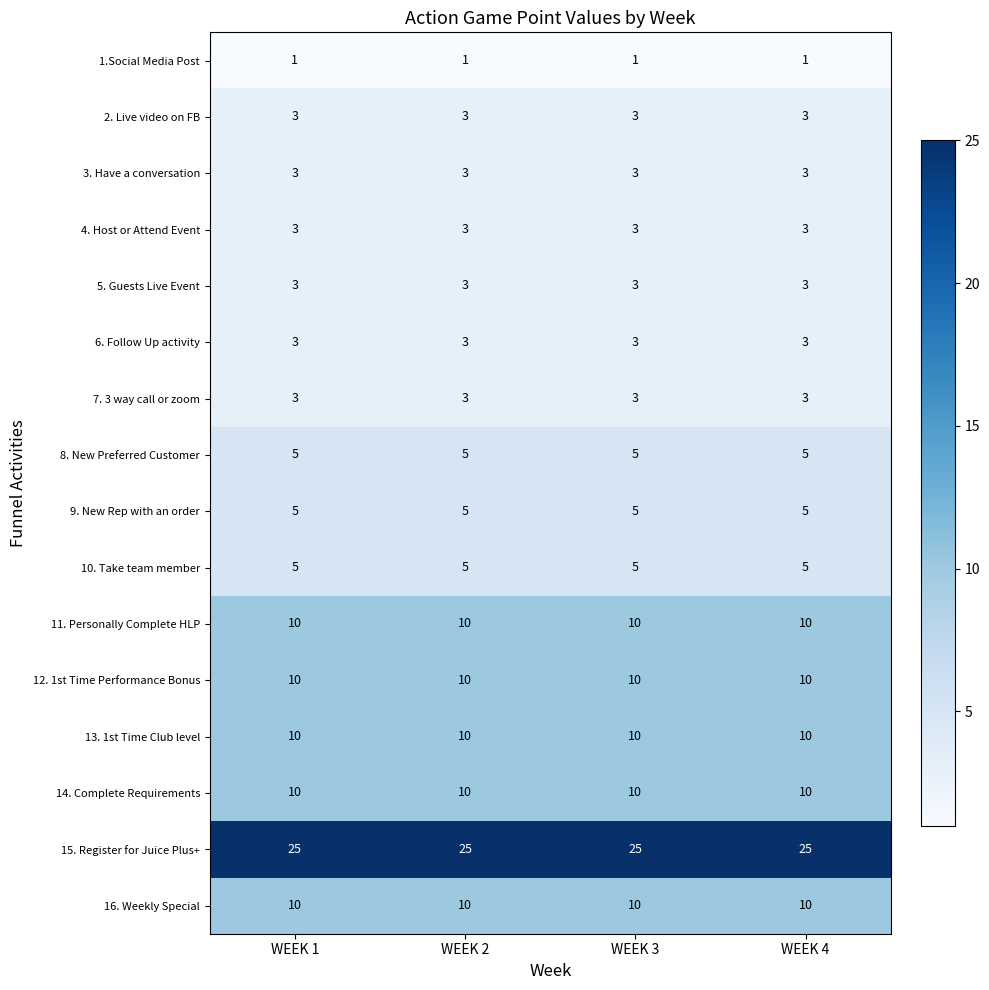

Which series has the largest total across all categories?

15. Register for Juice Plus+